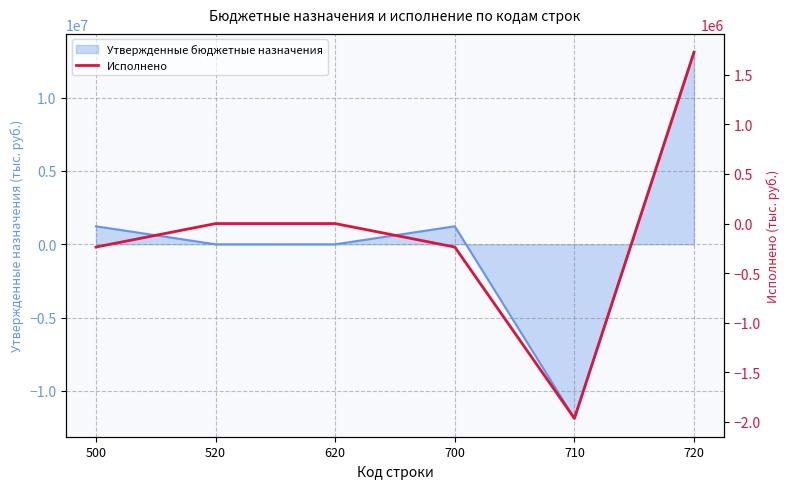

Rank the categories by value from lowest to highest.

710, 500, 700, 520, 620, 720